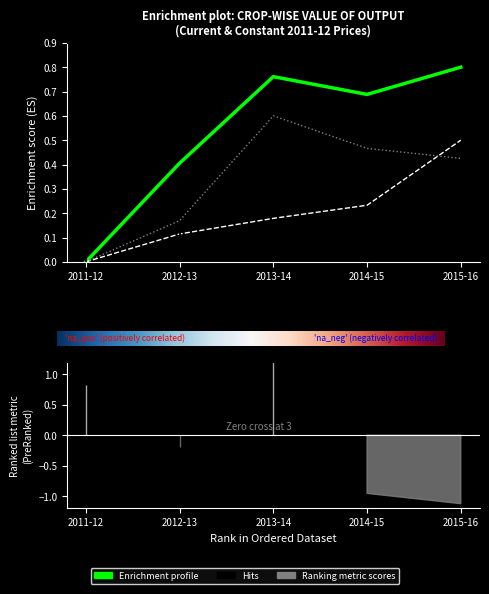

Which category has the highest value in the cereals series?

2015-16